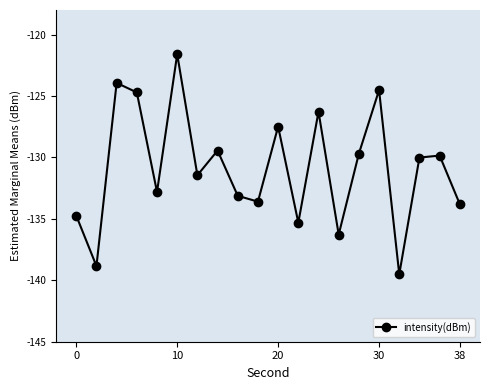

How many interior local valleys (lower than both neighbors) does the data have?

7